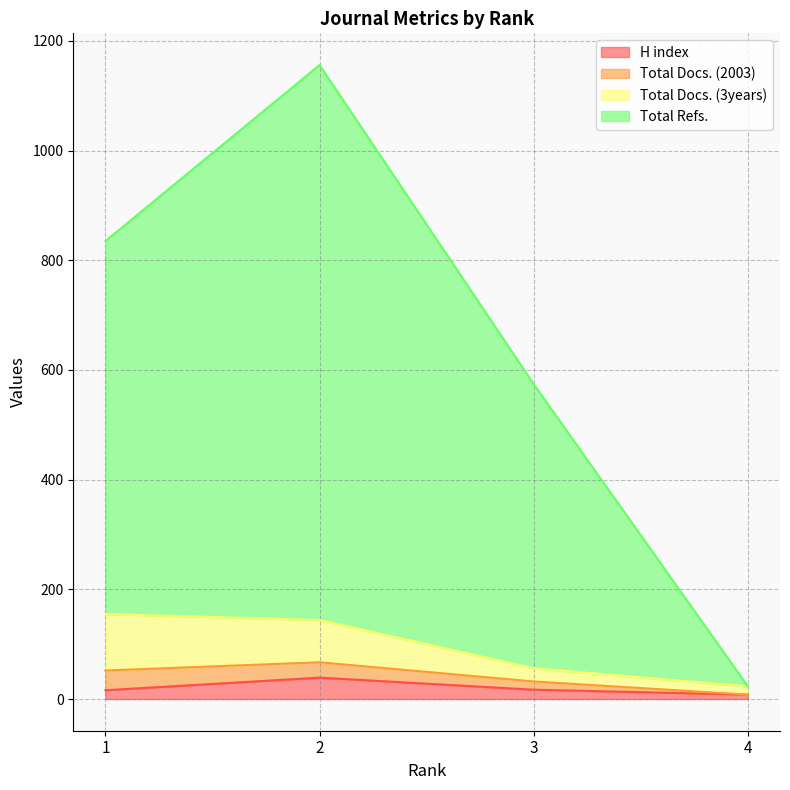

What is the value of the Total Refs. point at the 3rd from the left?

574